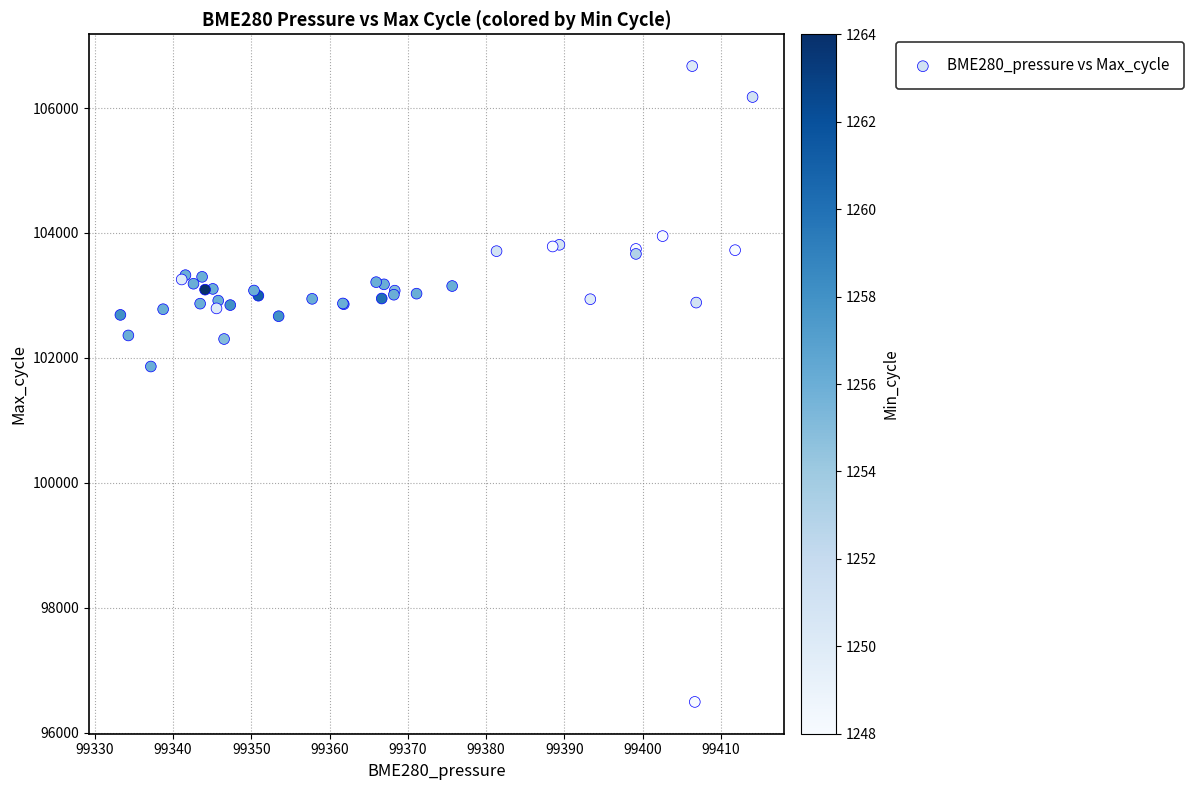

What Y value in the scatter plot is closest to 101583?

101863